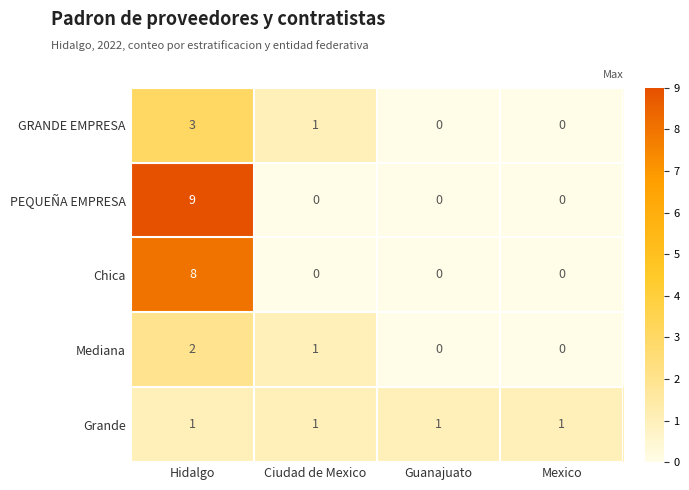

Reading left to right, list all the values displayed in this chart.

GRANDE EMPRESA: Hidalgo=3	Ciudad de Mexico=1	Guanajuato=0	Mexico=0
PEQUEÑA EMPRESA: Hidalgo=9	Ciudad de Mexico=0	Guanajuato=0	Mexico=0
Chica: Hidalgo=8	Ciudad de Mexico=0	Guanajuato=0	Mexico=0
Mediana: Hidalgo=2	Ciudad de Mexico=1	Guanajuato=0	Mexico=0
Grande: Hidalgo=1	Ciudad de Mexico=1	Guanajuato=1	Mexico=1